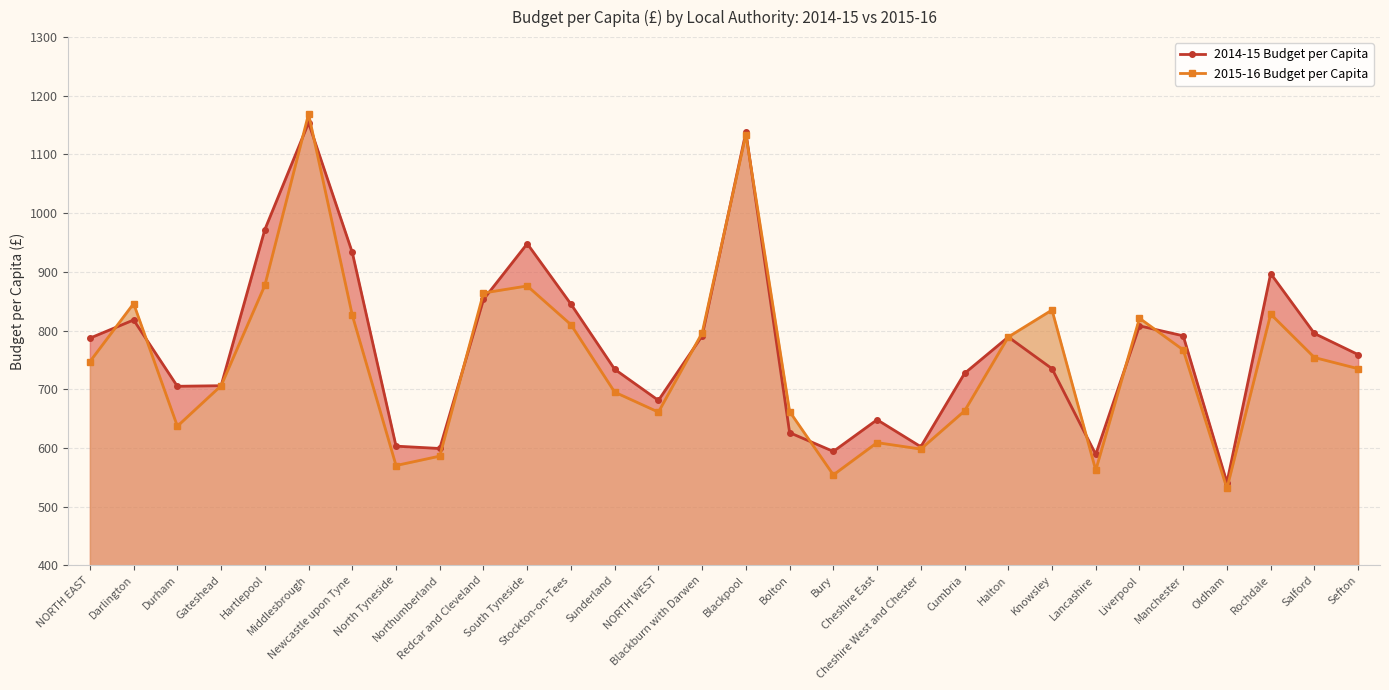

What is the value of the 2014-15 Budget per Capita point at the 24th from the left?

589